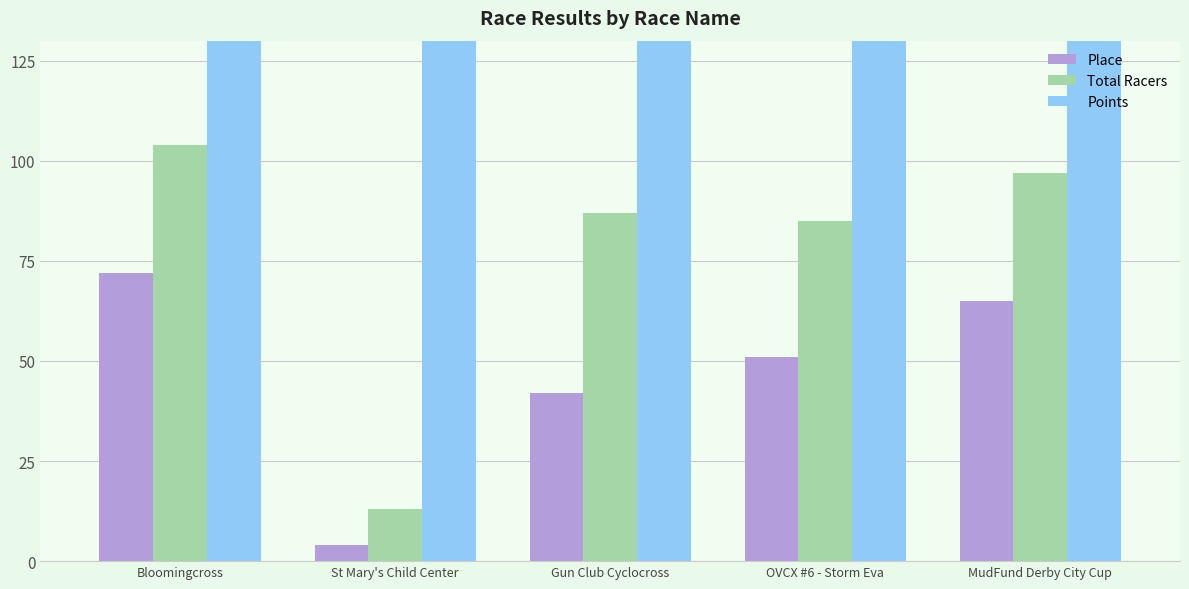

Reading left to right, extract all data points from this chart.

Place: 72.0	4.0	42.0	51.0	65.0
Total Racers: 104.0	13.0	87.0	85.0	97.0
Points: 477.6	398.7	435.4	480.1	477.6